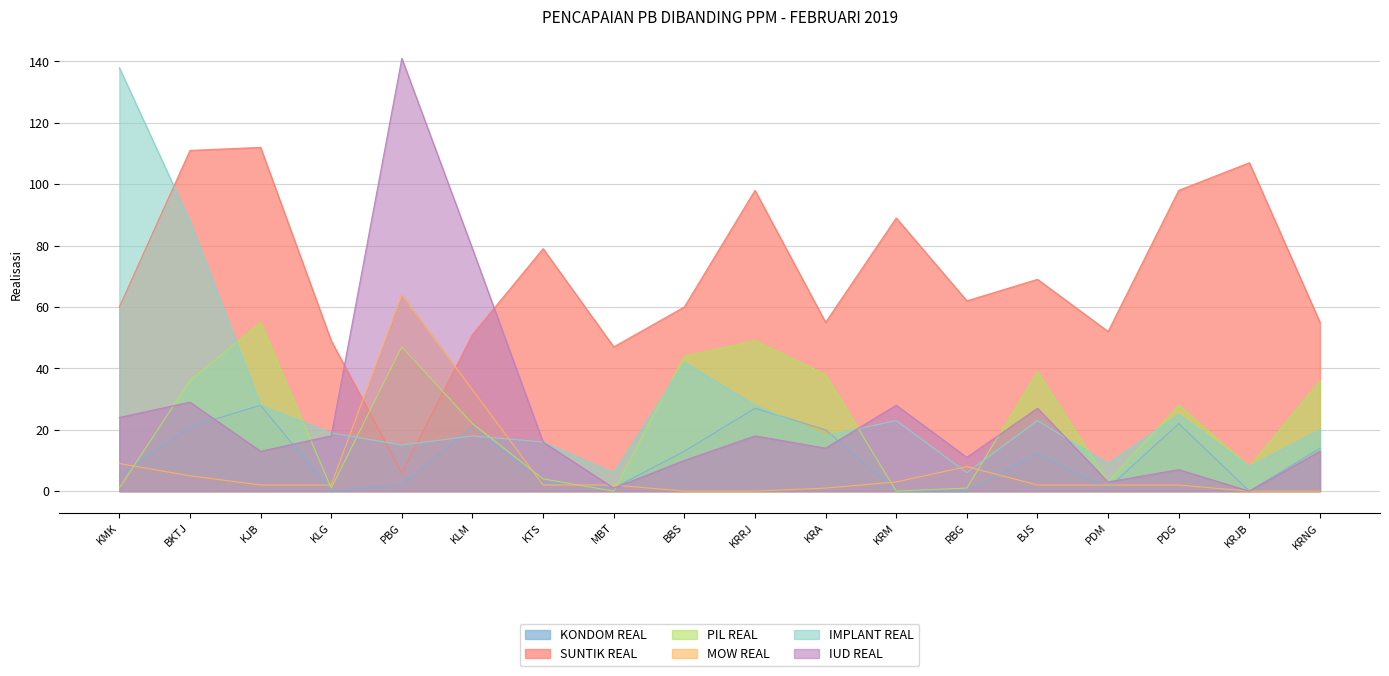

Which series changed the most between KTS and BBS?

PIL REAL